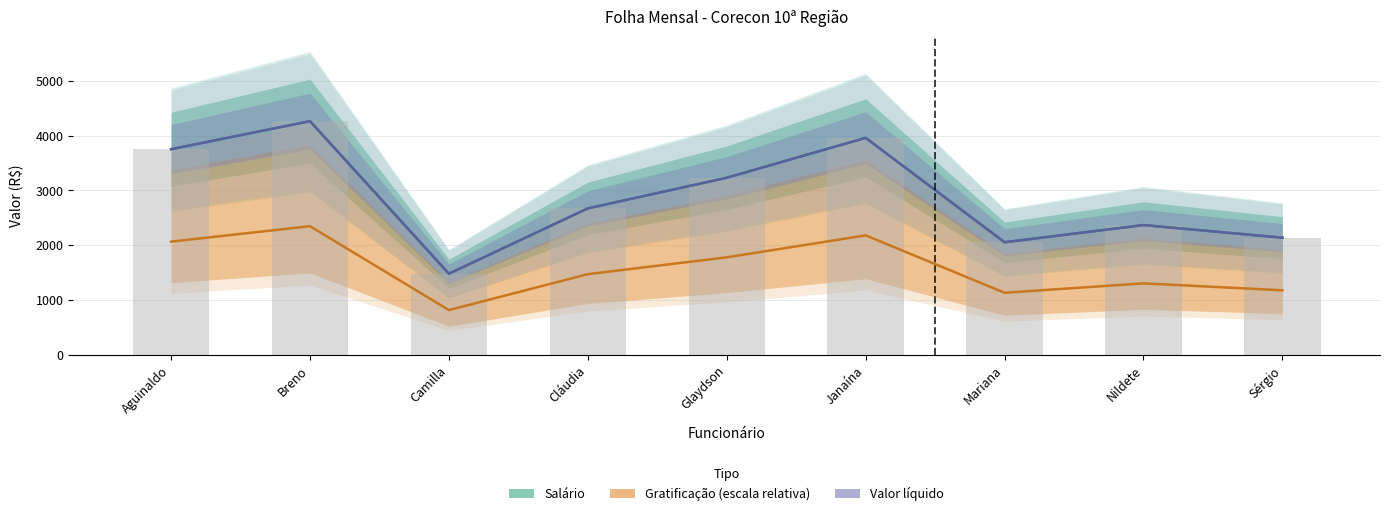

Between Nildete and Janaína, which is larger?

Janaína